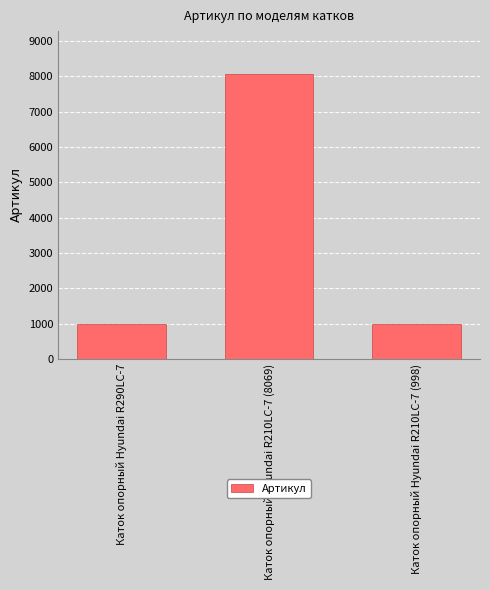

Which has a higher value, Каток опорный Hyundai R210LC-7 (998) or Каток опорный Hyundai R210LC-7 (8069)?

Каток опорный Hyundai R210LC-7 (8069)